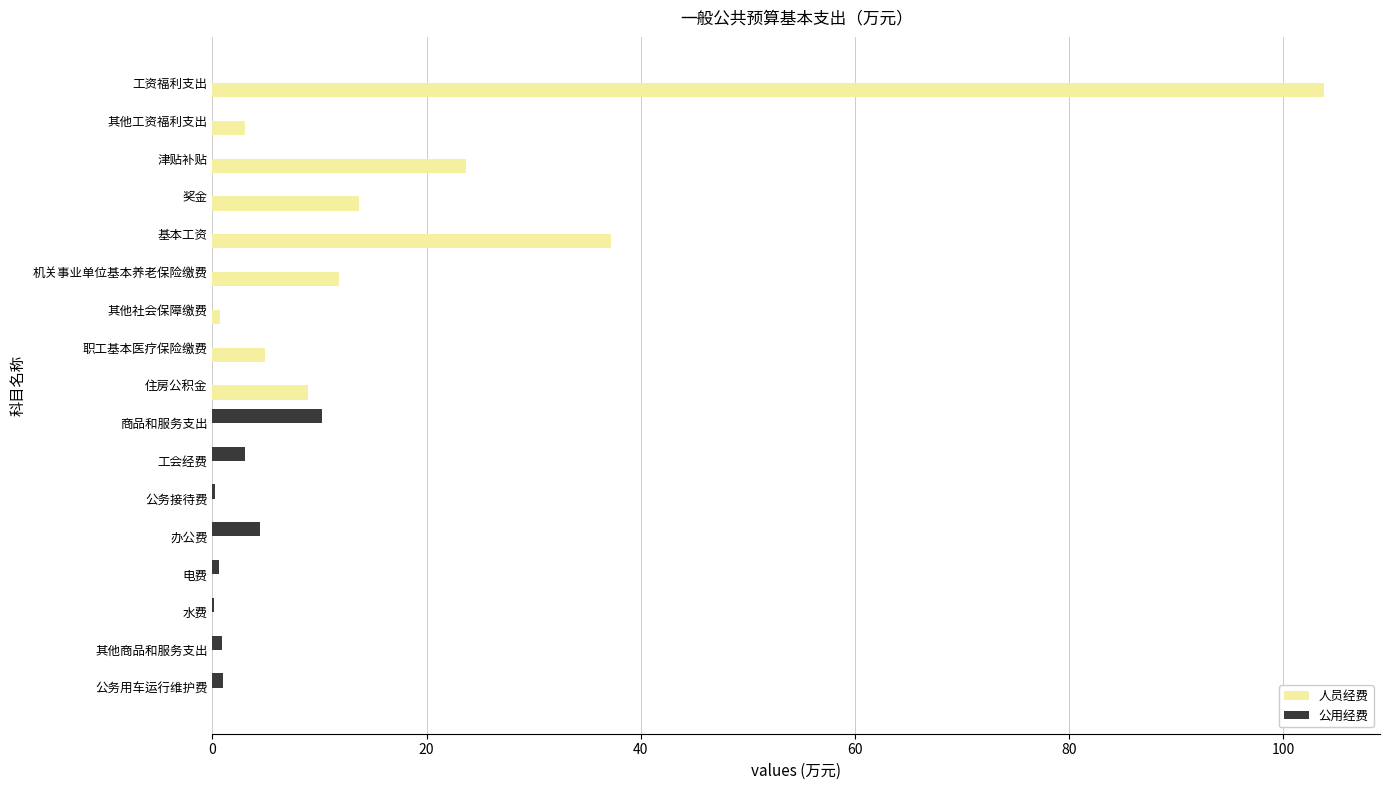

At which category is the sum across all series the highest?

工资福利支出